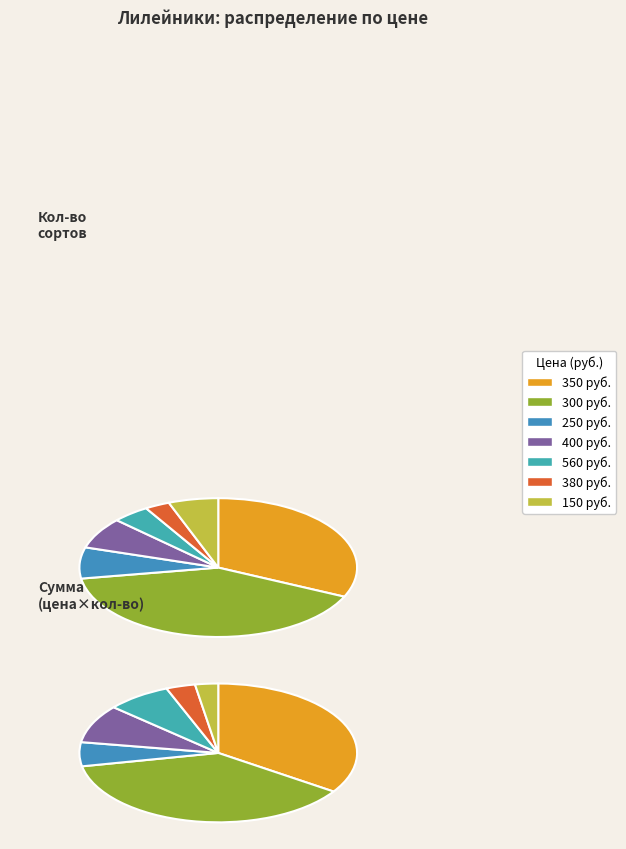

To the nearest percent, what is the combined percentage of 400 and 350?

39%